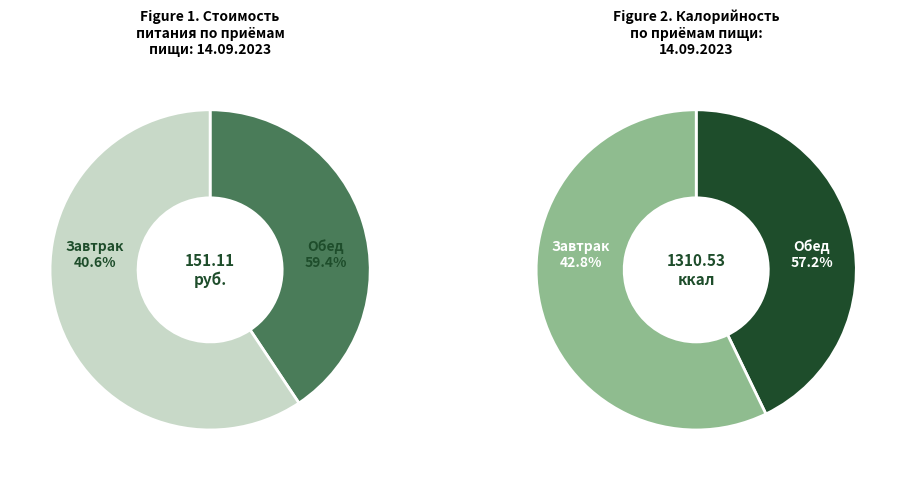

To the nearest percent, what is the combined percentage of Завтрак and Обед?

100%